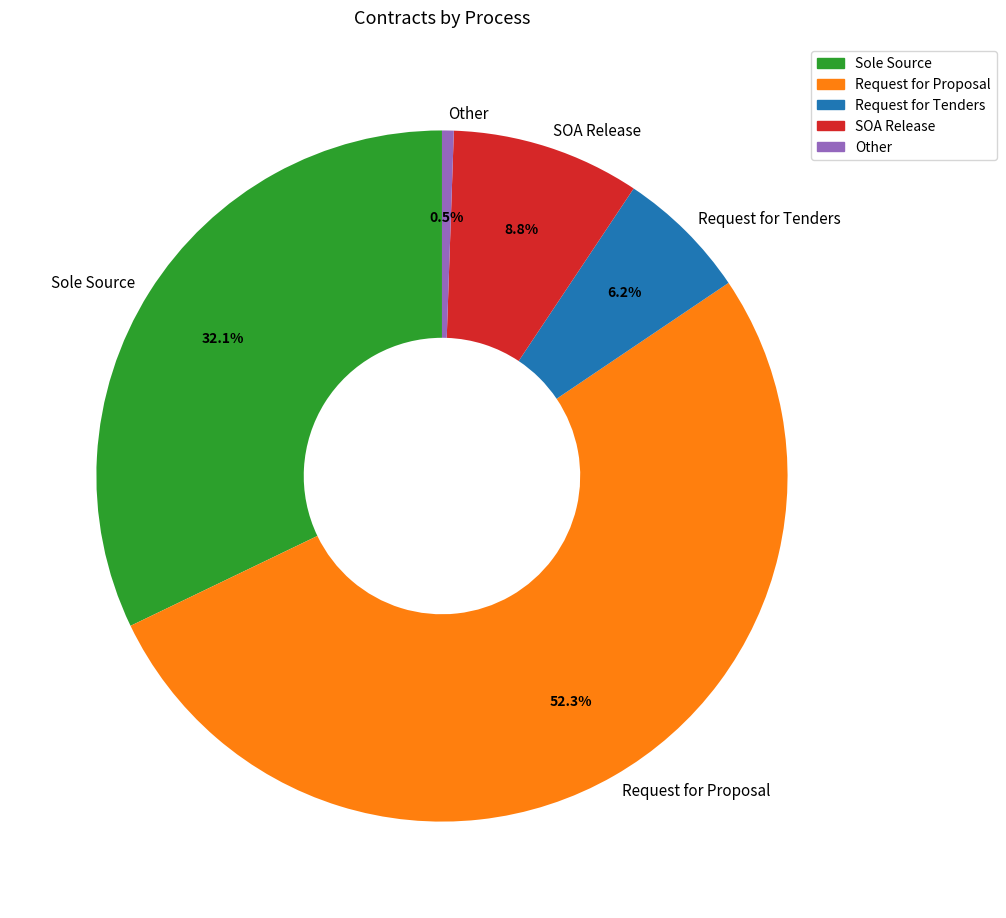

Does Sole Source account for over 50% of the chart?

No